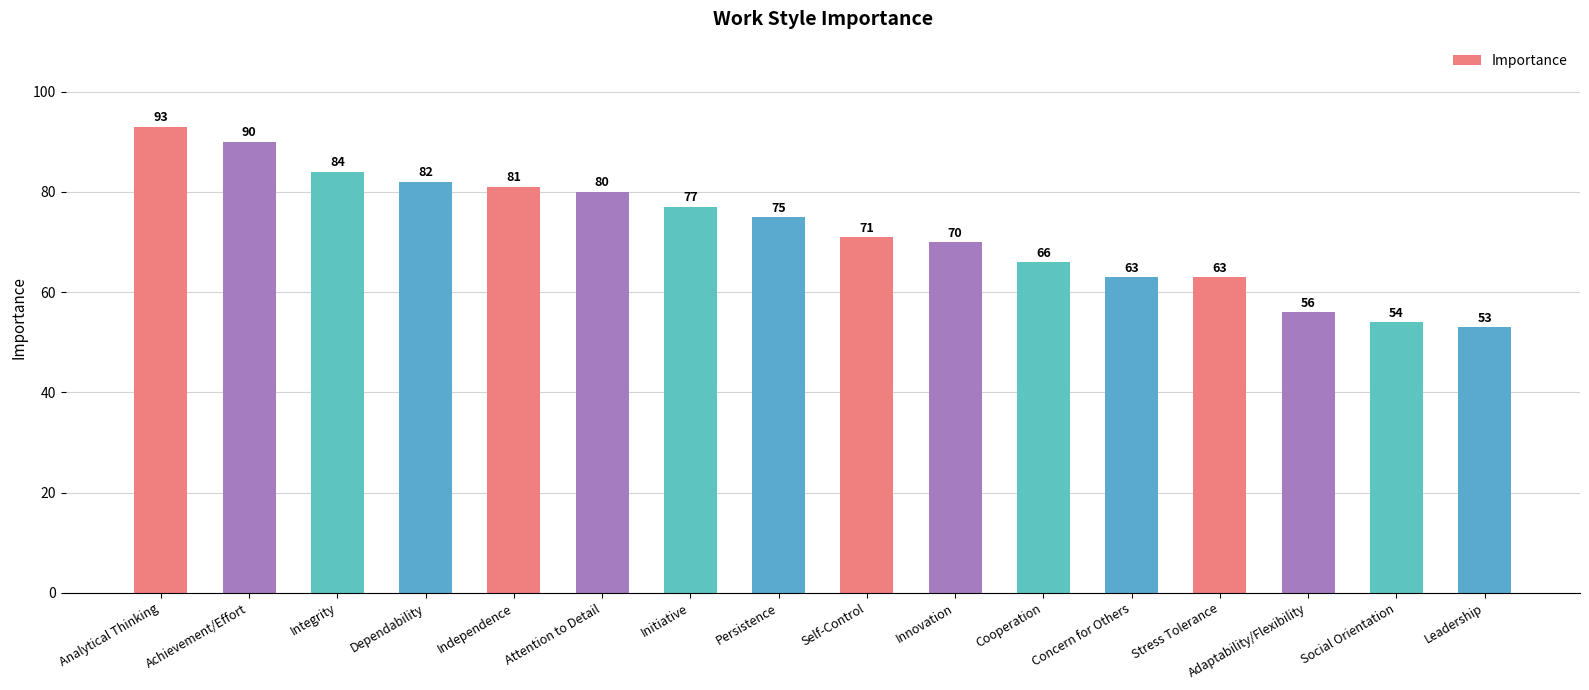

Reading left to right, transcribe all the data shown in this chart.

93	90	84	82	81	80	77	75	71	70	66	63	63	56	54	53